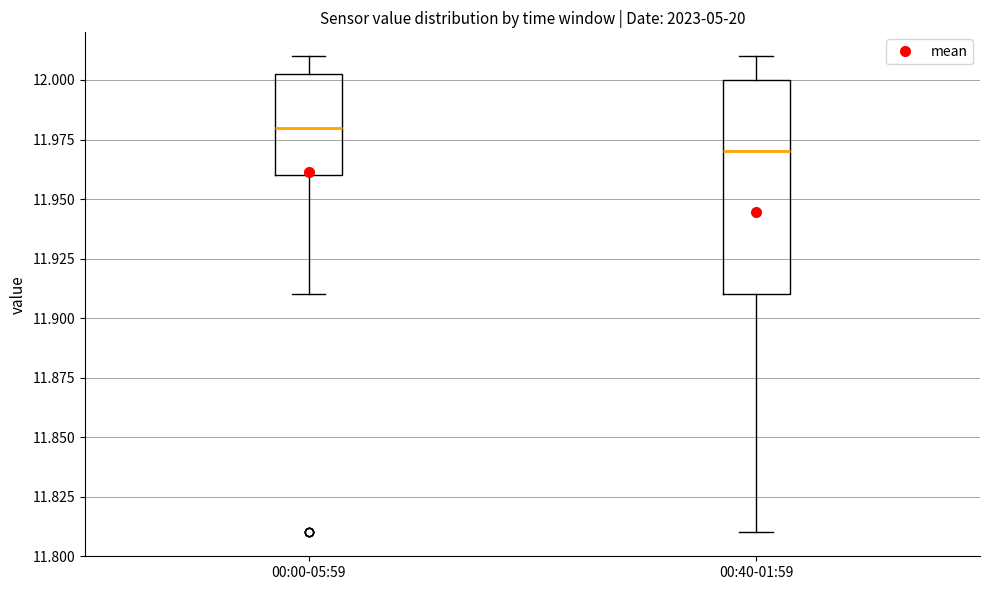

Which box's median line is the lowest?

00:40-01:59